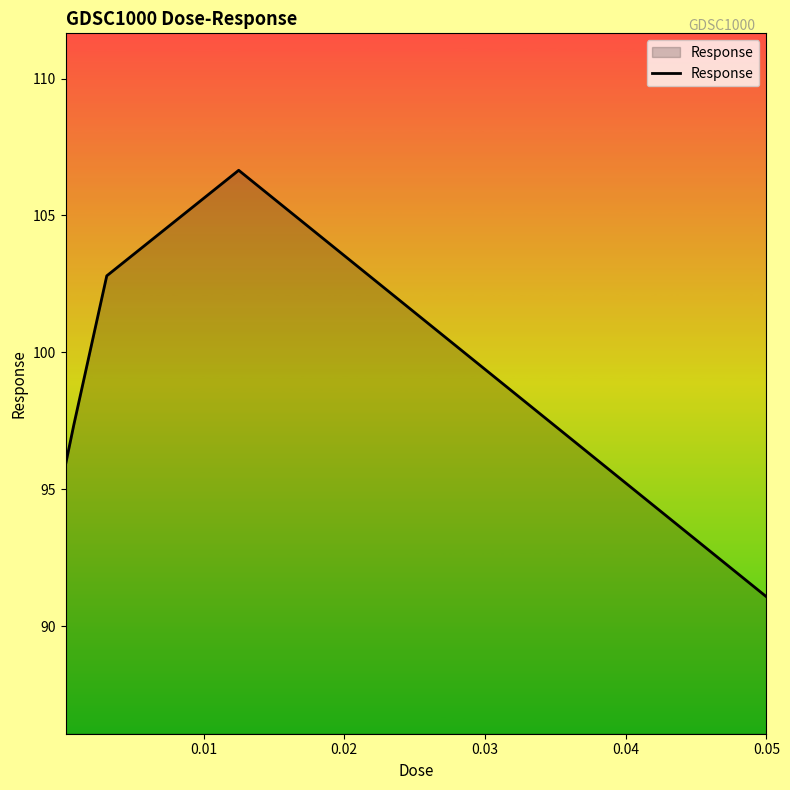

How many lines are shown in the chart?

1